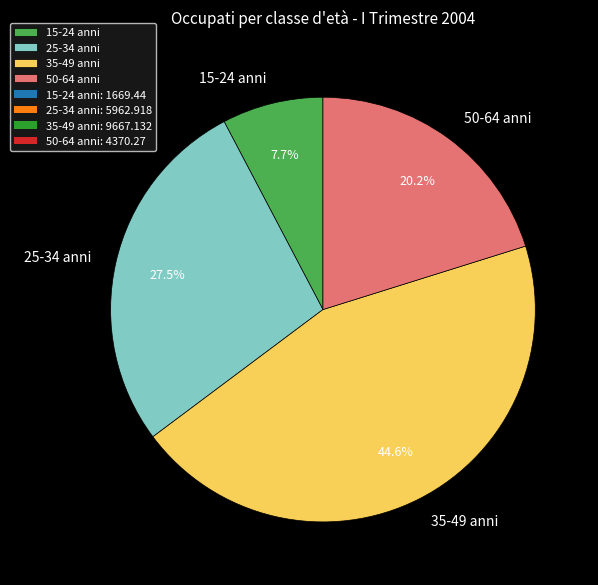

To the nearest percent, what is the difference between the largest and smallest slice percentages?

37%